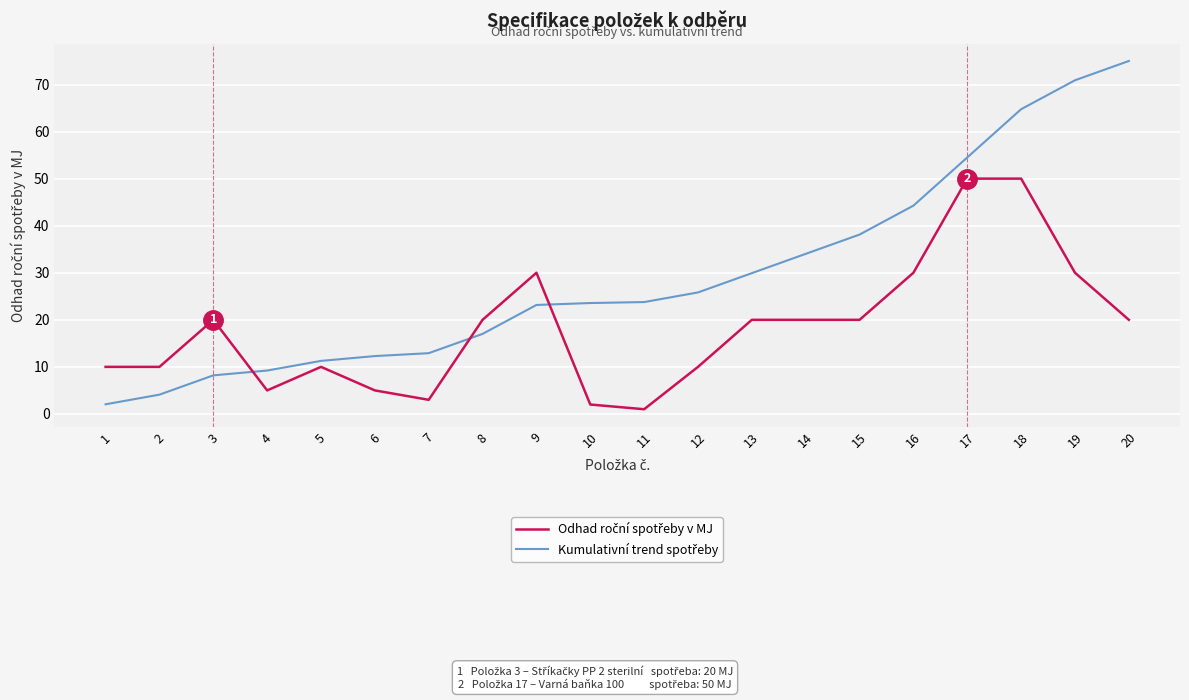

At which category is the sum across all series the highest?

18